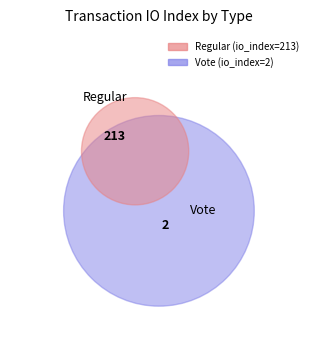

Do Vote and Regular together represent more than half of the pie?

Yes